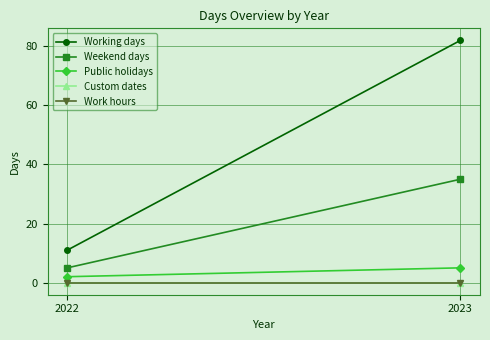

What is the value of the Public holidays point at the 1st from the left?

2